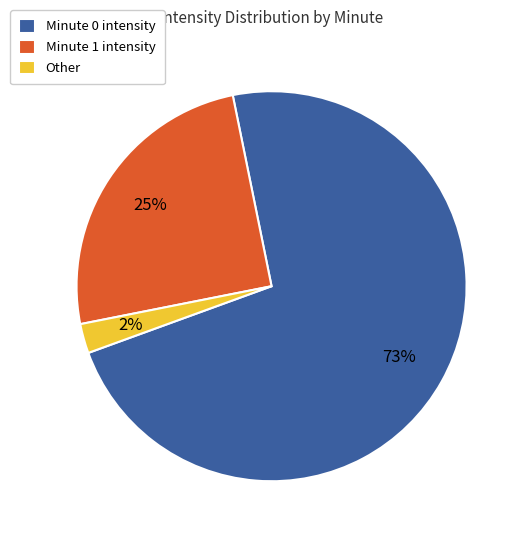

Which slice is the smallest?

Other